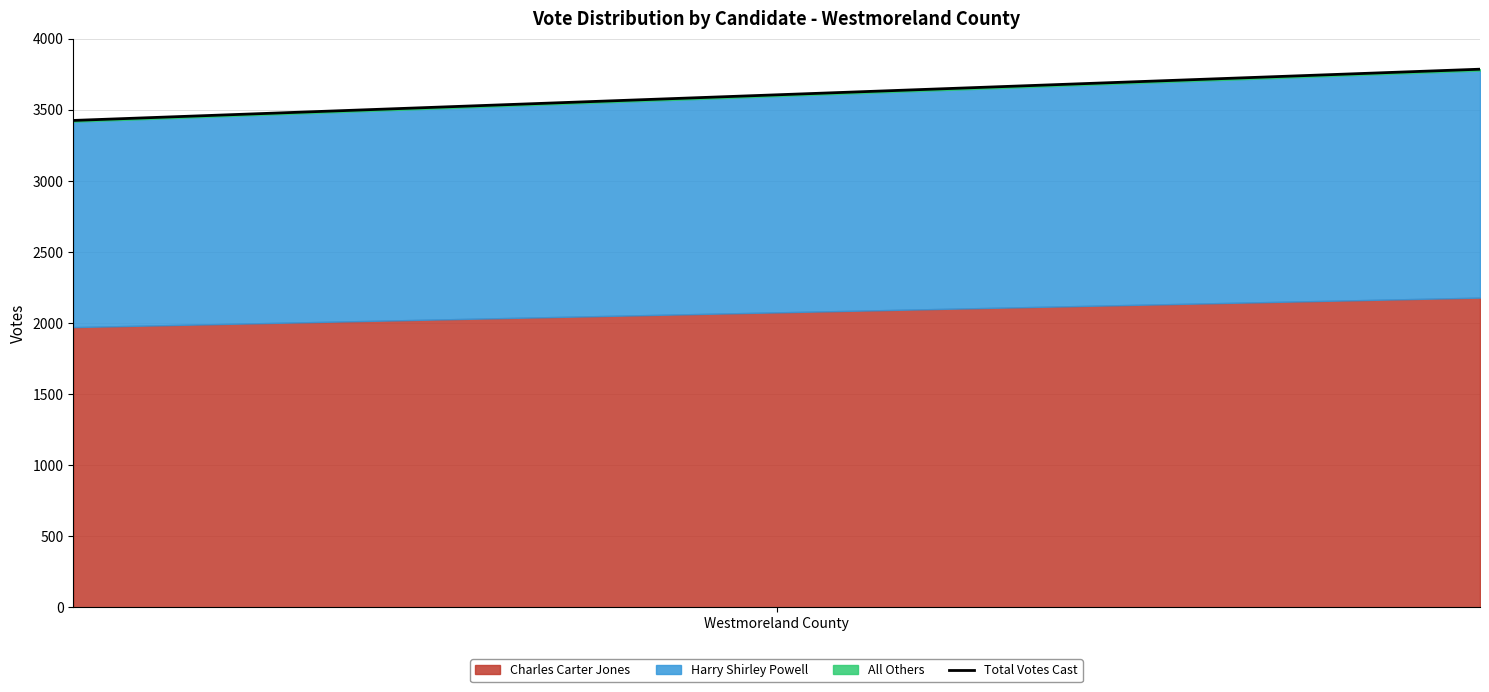

The value at Westmoreland County is 6264.1. True or false?

False